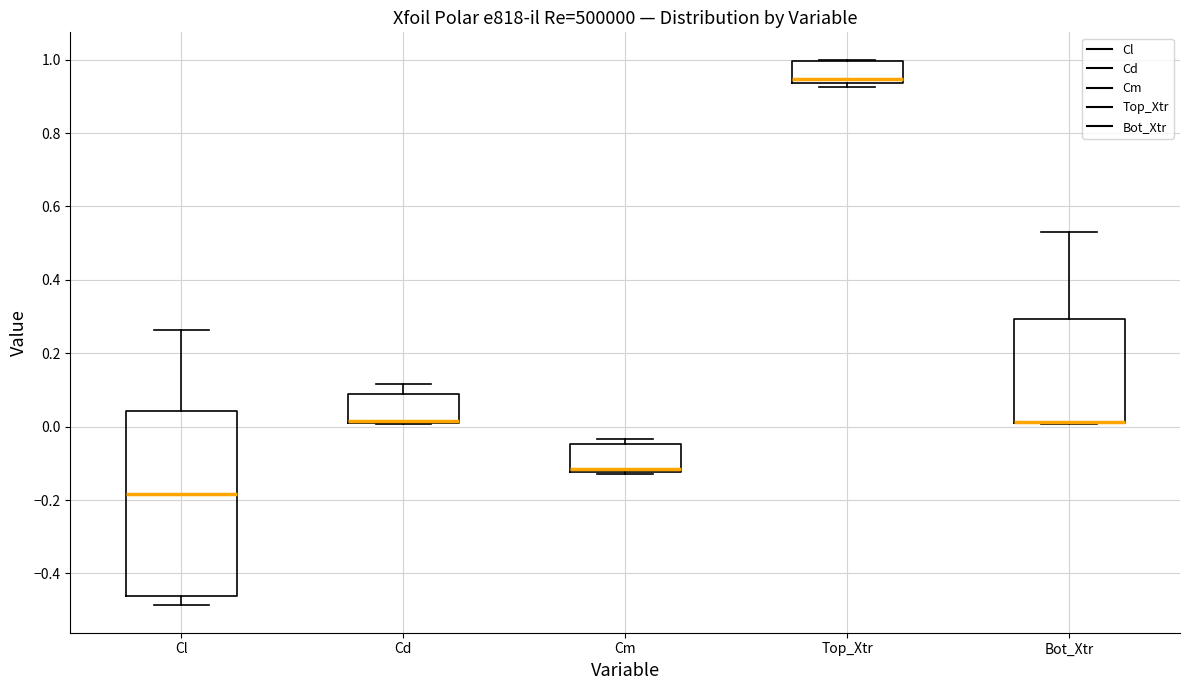

Comparing the boxes themselves (not the whiskers), which one is the tallest?

Cl